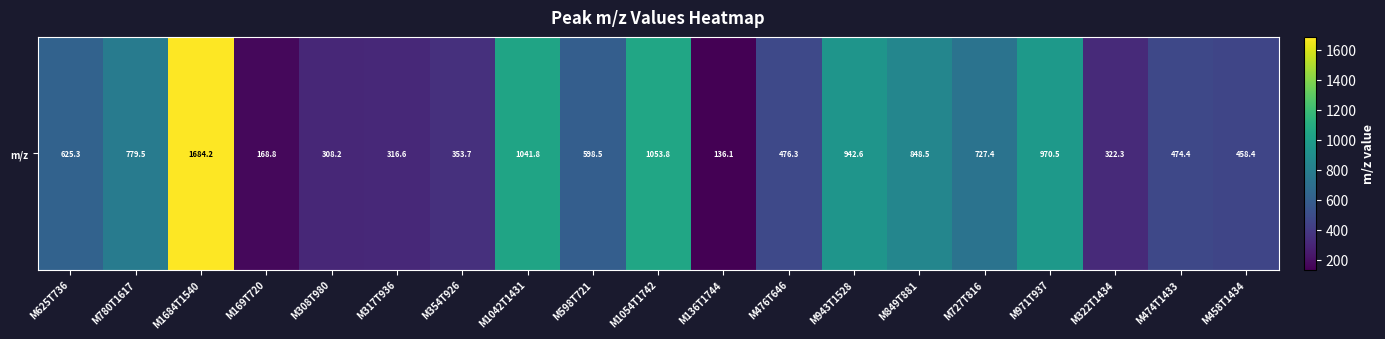

What is the minimum value shown in the chart?

136.1